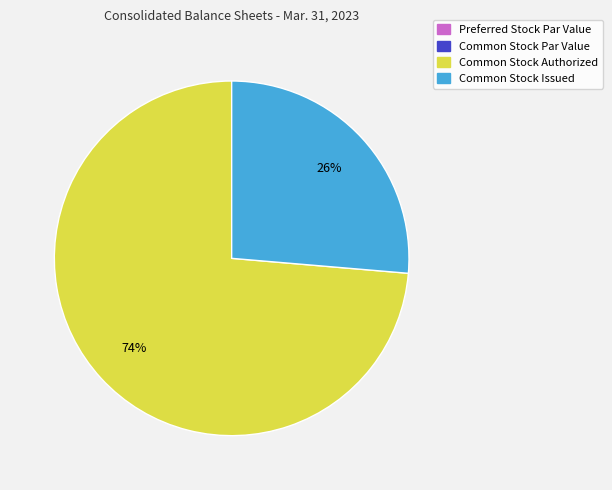

The Common Stock Issued slice represents 26% of the pie. True or false?

True